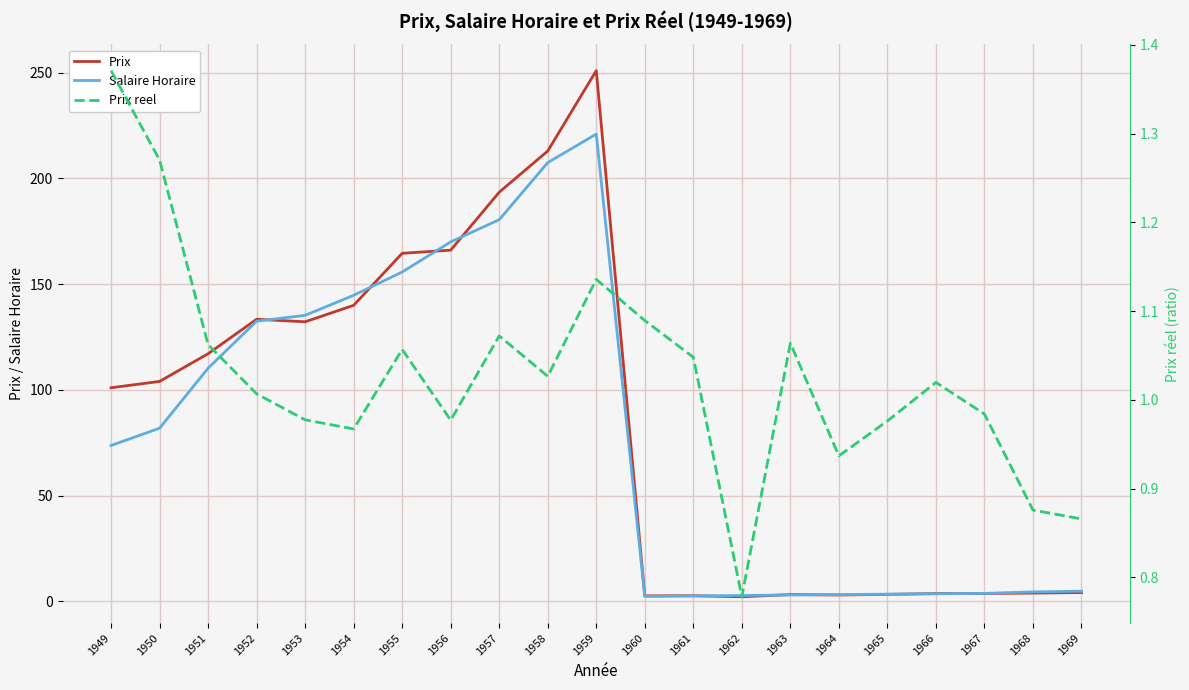

Which category has the lowest value in the Prix series?

1962